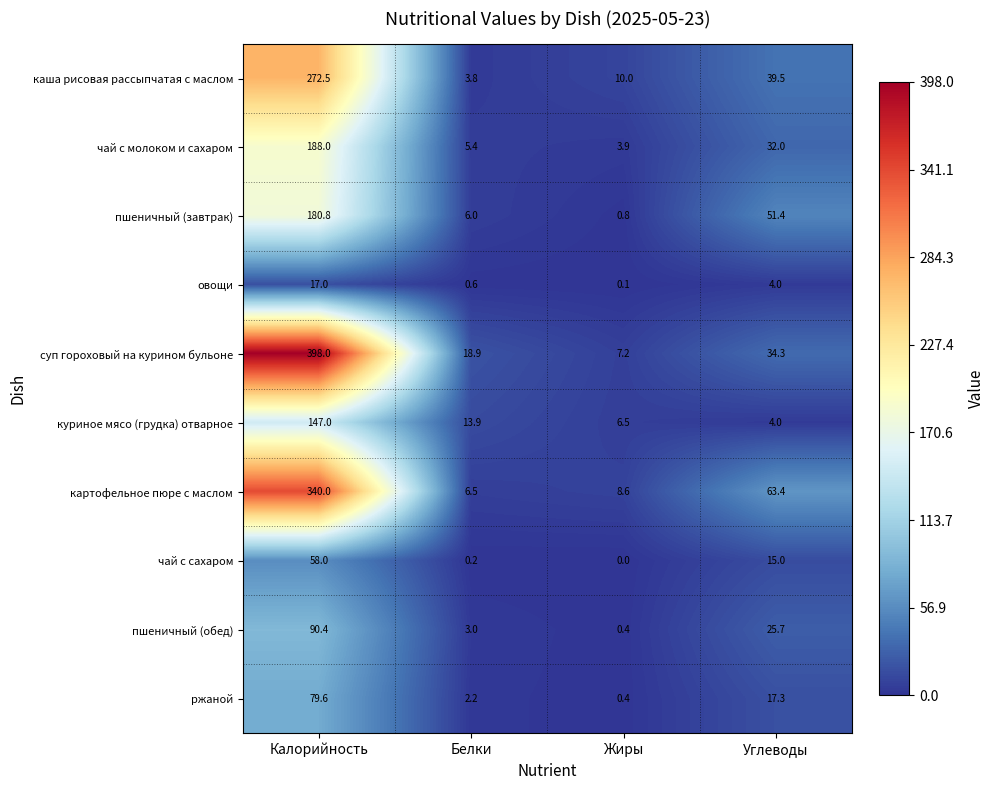

Which category has the highest value in the чай с сахаром series?

Калорийность